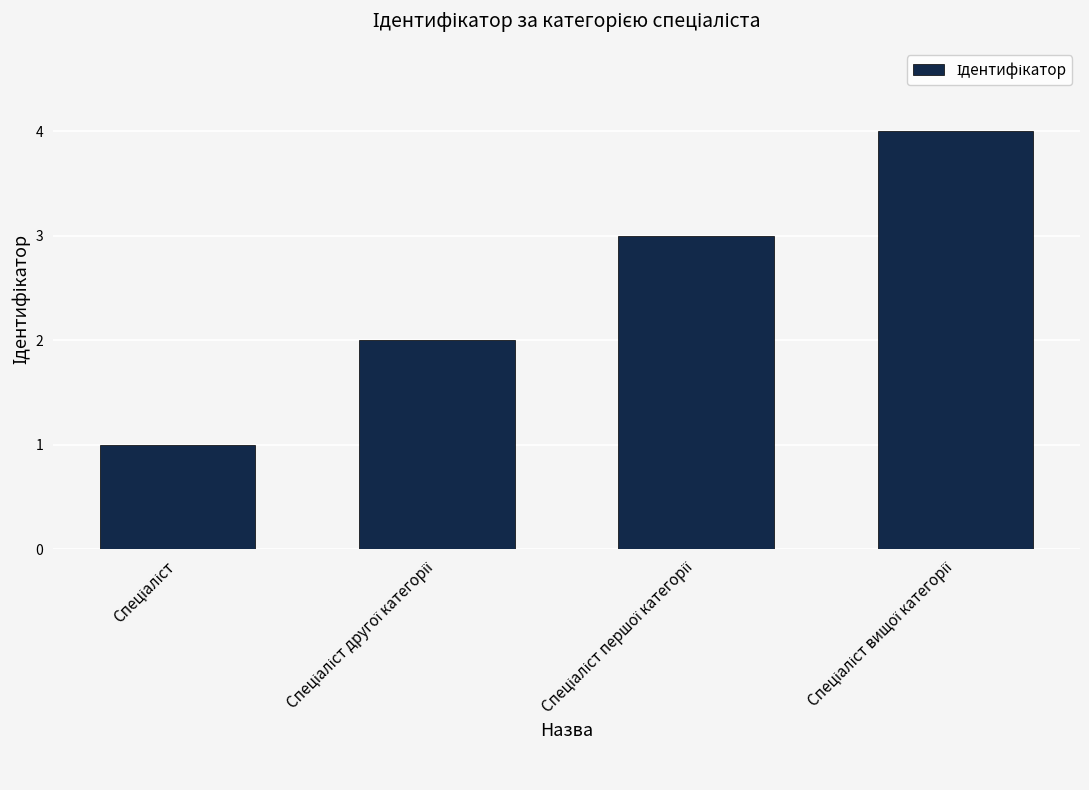

What is the difference between the maximum and minimum values?

3